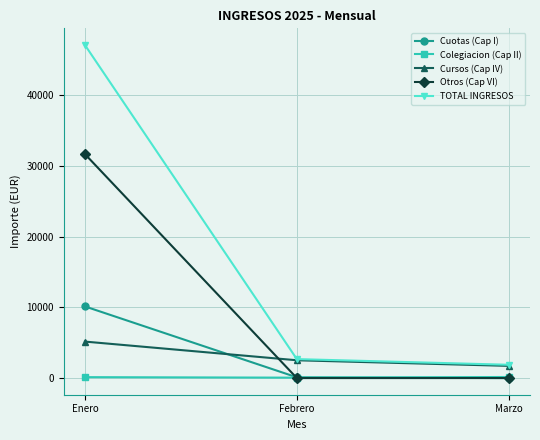

At how many categories does at least one series exceed 24429?

1